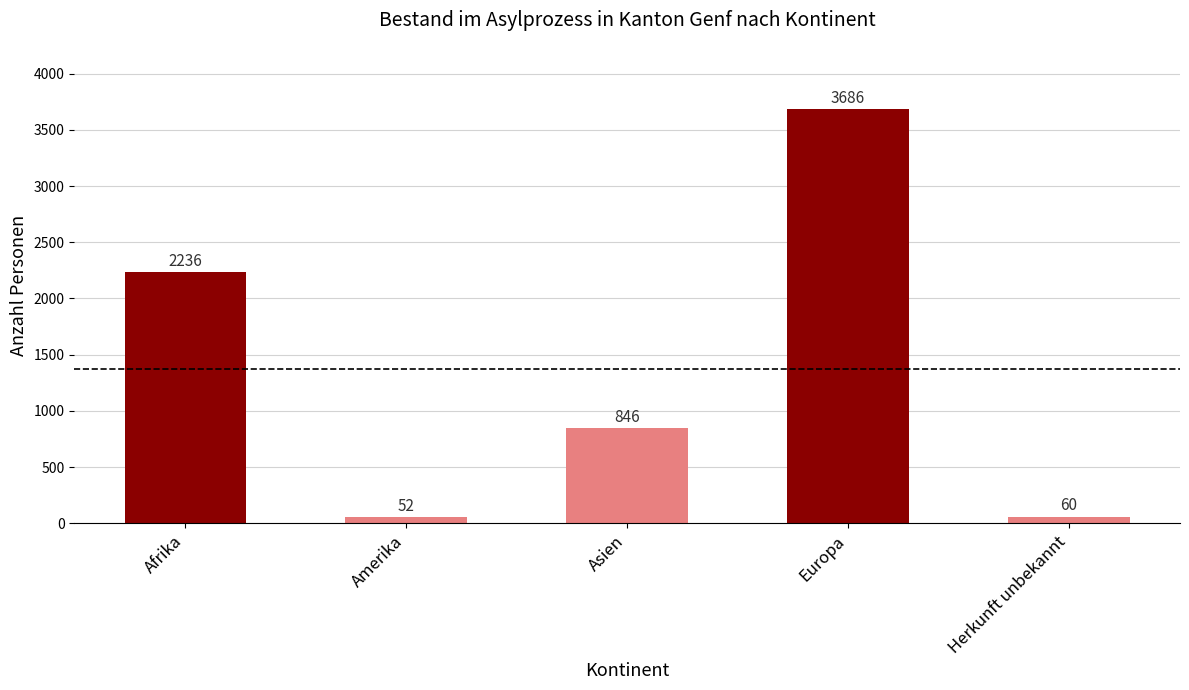

What is the label of the 4th bar from the right?

Amerika